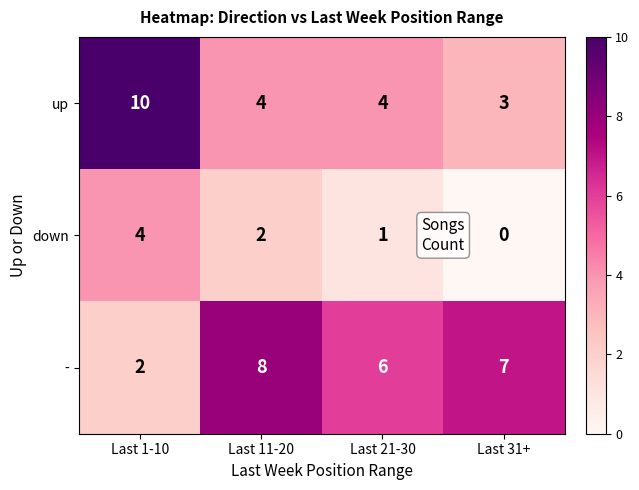

What is the spread (max minus min) of values at Last 1-10?

8